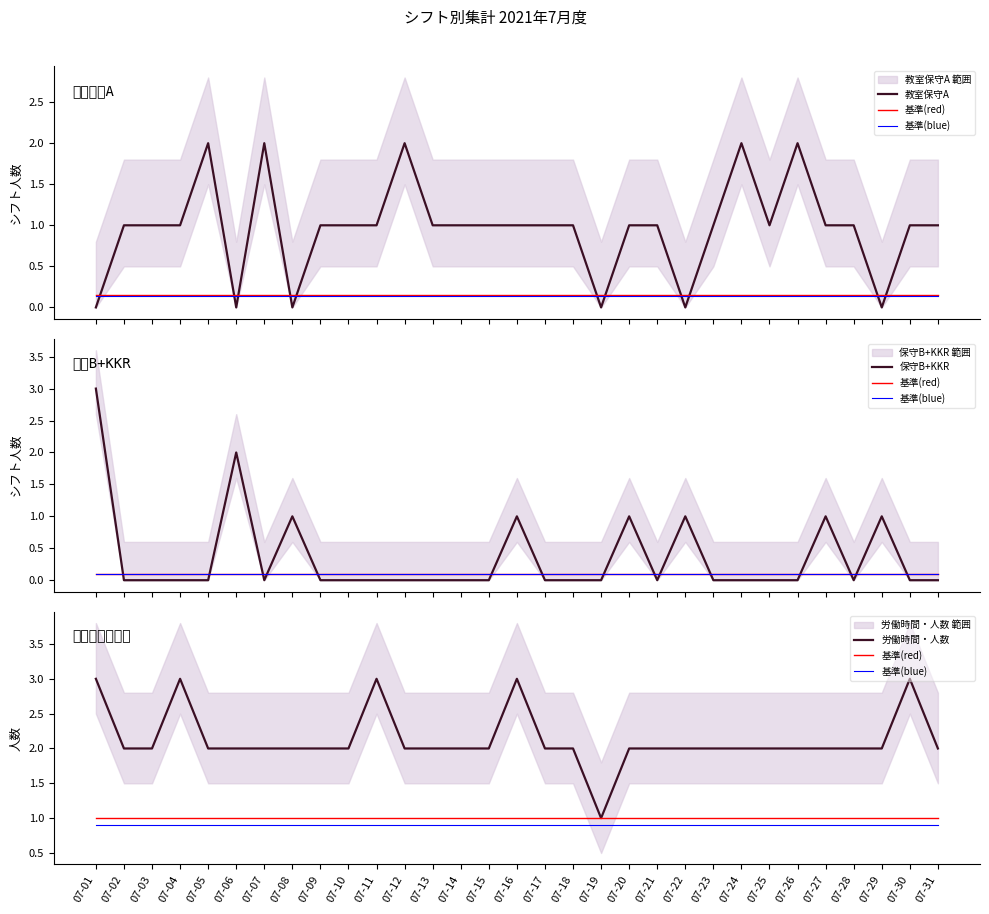

Reading right to left, transcribe all the data shown in this chart.

教室保守A: 1.0	1.0	0.0	1.0	1.0	2.0	1.0	2.0	1.0	0.0	1.0	1.0	0.0	1.0	1.0	1.0	1.0	1.0	1.0	2.0	1.0	1.0	1.0	0.0	2.0	0.0	2.0	1.0	1.0	1.0	0.0
基準(red): 1.0	1.0	1.0	1.0	1.0	1.0	1.0	1.0	1.0	1.0	1.0	1.0	1.0	1.0	1.0	1.0	1.0	1.0	1.0	1.0	1.0	1.0	1.0	1.0	1.0	1.0	1.0	1.0	1.0	1.0	1.0
基準(blue): 0.9	0.9	0.9	0.9	0.9	0.9	0.9	0.9	0.9	0.9	0.9	0.9	0.9	0.9	0.9	0.9	0.9	0.9	0.9	0.9	0.9	0.9	0.9	0.9	0.9	0.9	0.9	0.9	0.9	0.9	0.9
保守B+KKR: 0.0	0.0	1.0	0.0	1.0	0.0	0.0	0.0	0.0	1.0	0.0	1.0	0.0	0.0	0.0	1.0	0.0	0.0	0.0	0.0	0.0	0.0	0.0	1.0	0.0	2.0	0.0	0.0	0.0	0.0	3.0
労働時間・人数: 2.0	3.0	2.0	2.0	2.0	2.0	2.0	2.0	2.0	2.0	2.0	2.0	1.0	2.0	2.0	3.0	2.0	2.0	2.0	2.0	3.0	2.0	2.0	2.0	2.0	2.0	2.0	3.0	2.0	2.0	3.0